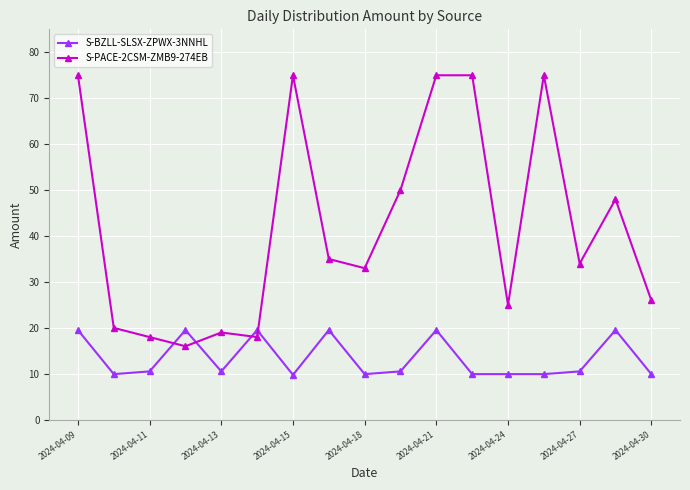

How many times do S-PACE-2CSM-ZMB9-274EB and S-BZLL-SLSX-ZPWX-3NNHL cross each other?

4